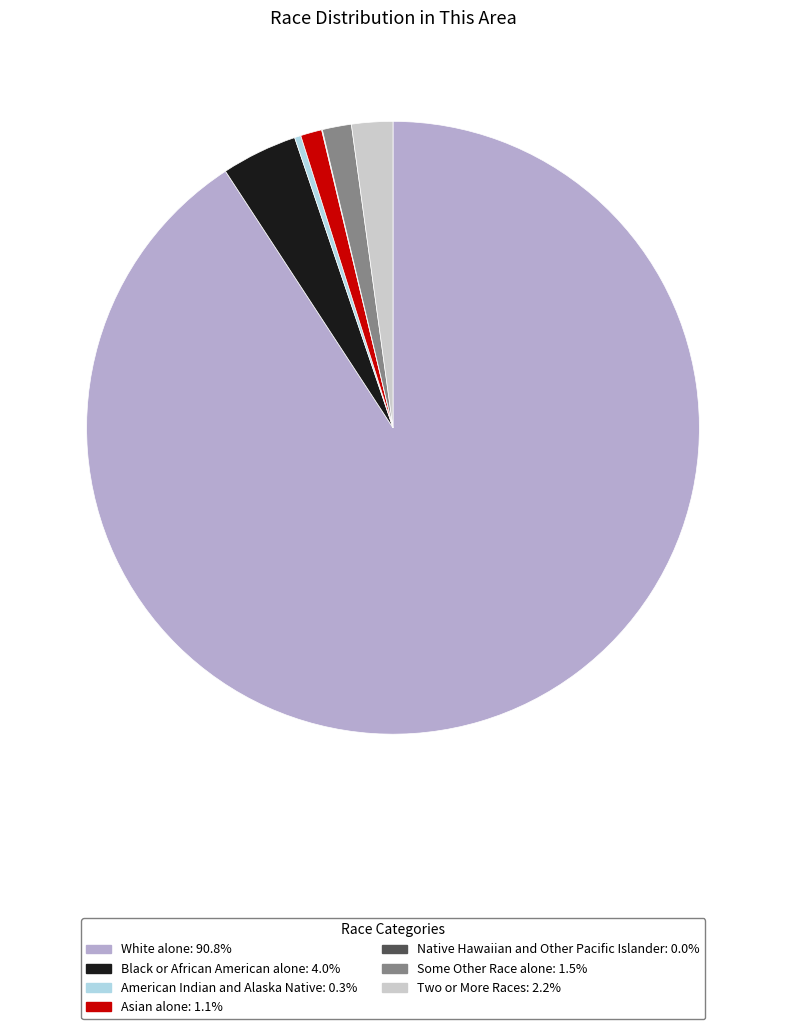

Which has a higher value, Two or More Races or Black or African American alone?

Black or African American alone